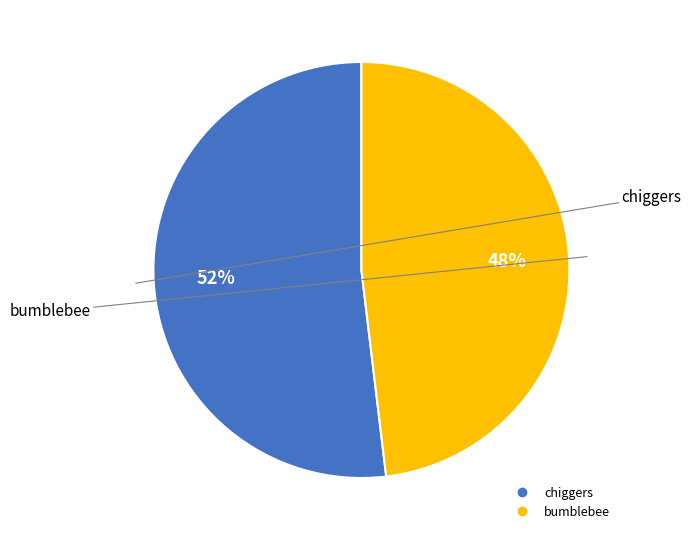

To the nearest percent, what is the difference between the chiggers and bumblebee slice percentages?

4%